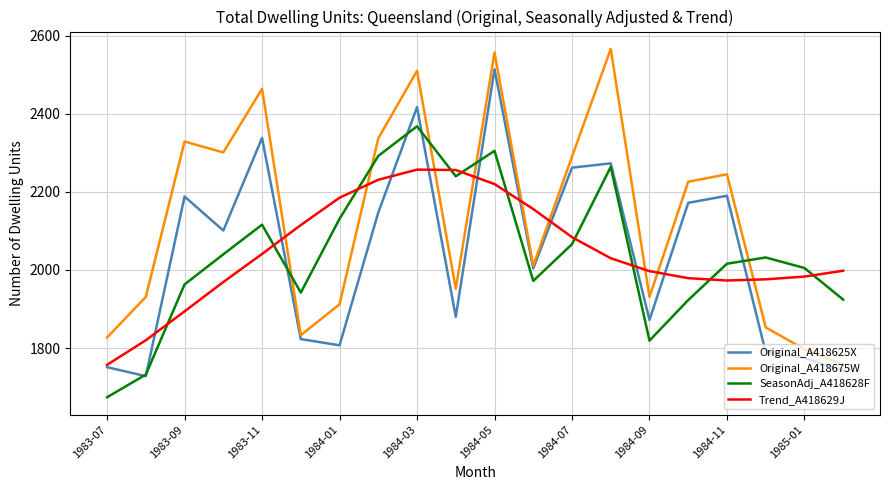

What is the average value of the Original_A418675W series?

2131